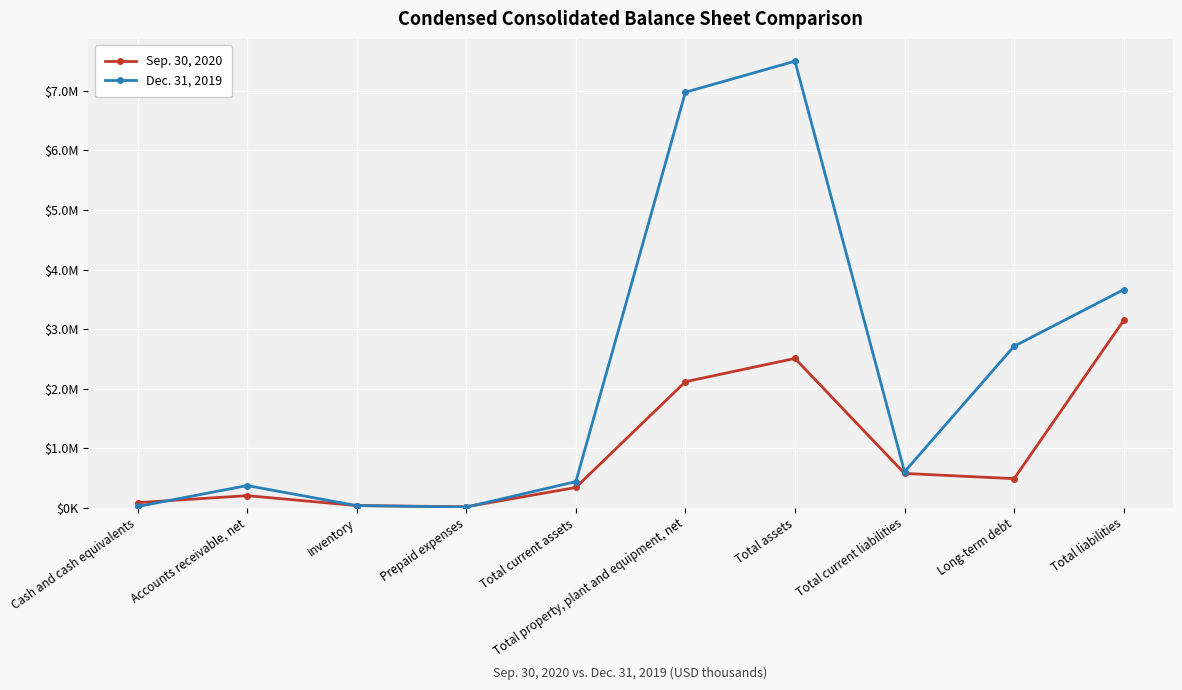

The Dec. 31, 2019 series shows 27520 at Cash and cash equivalents. True or false?

False